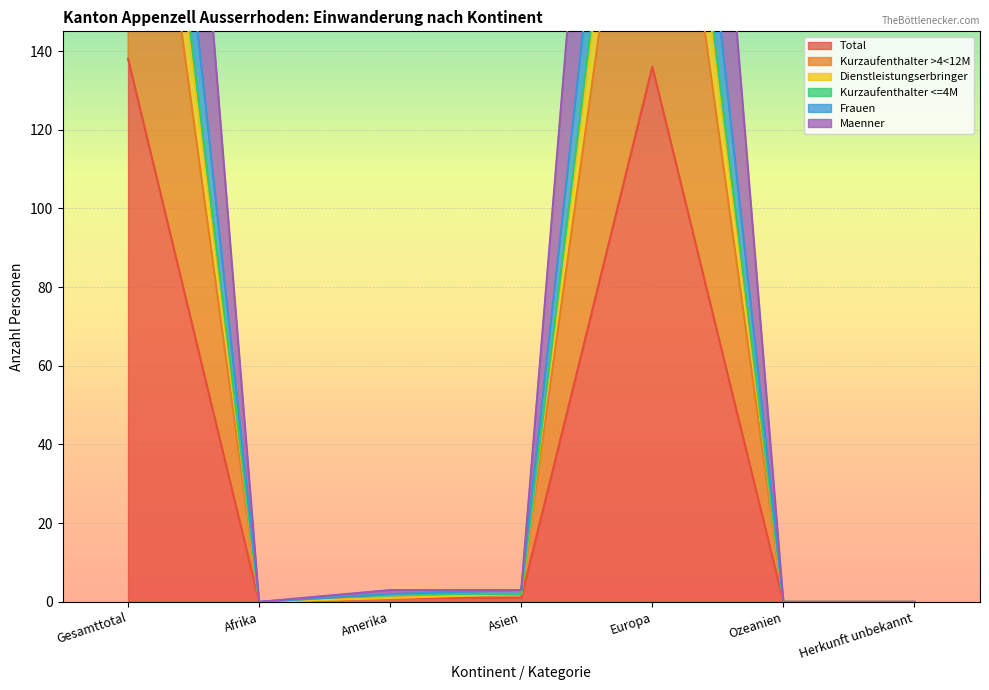

Is it true that Maenner equals -275 at Herkunft unbekannt?

False